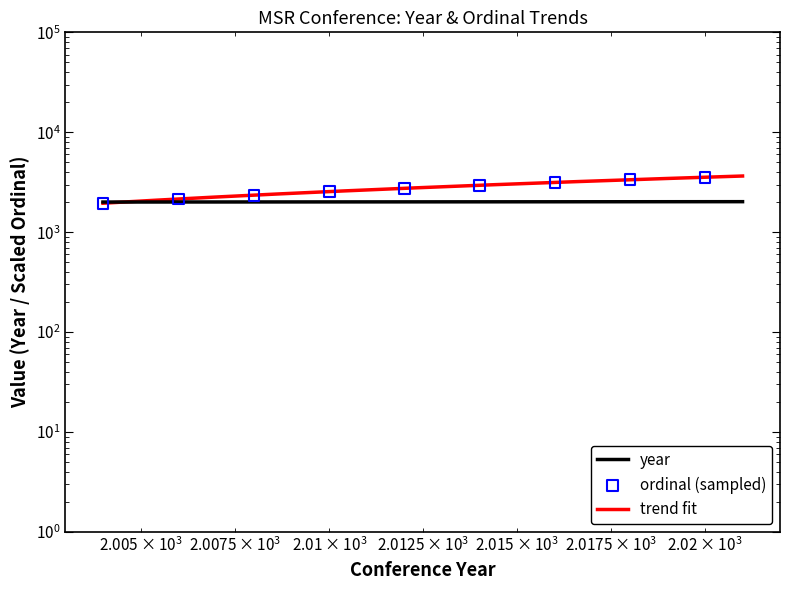

What is the ratio of the value at 2014 to the value at 2008?

1.0